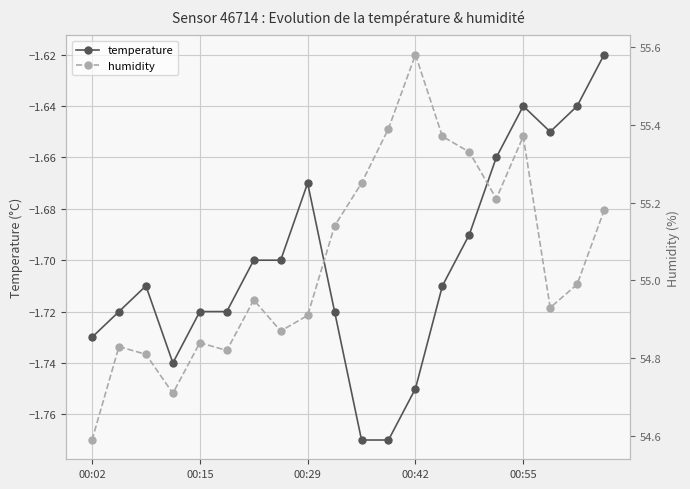

At 10, list the series in order from smallest to largest.

temperature, humidity